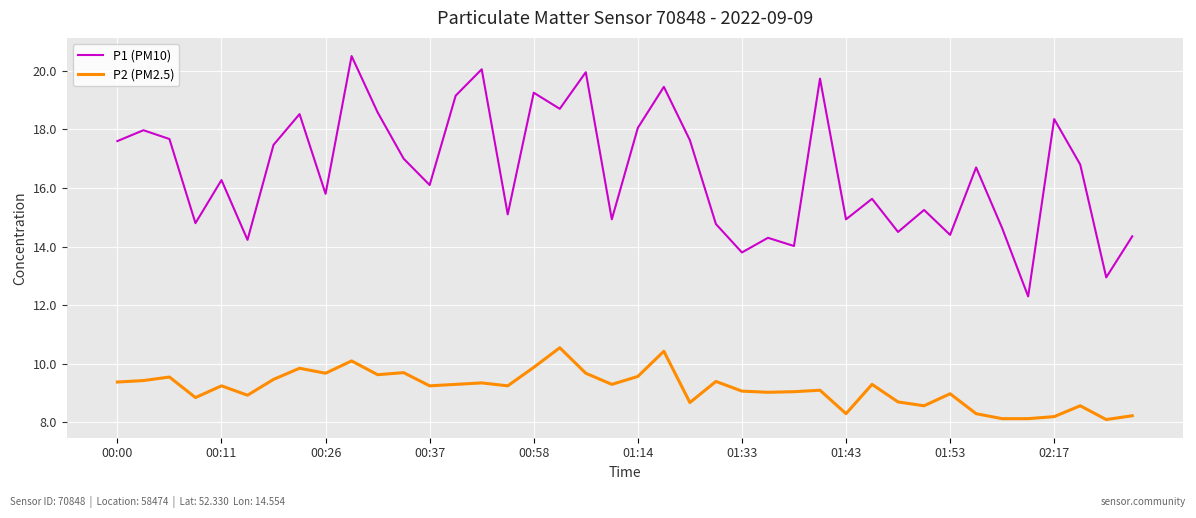

What is the sum of all P1 (PM10) values?

662.2